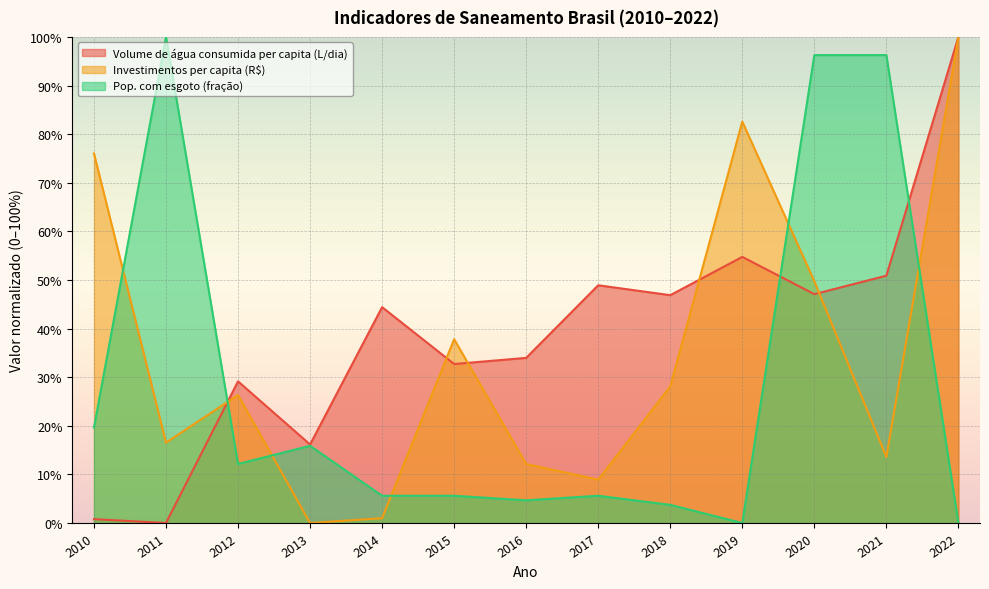

What is the maximum value shown in the chart?

100.0